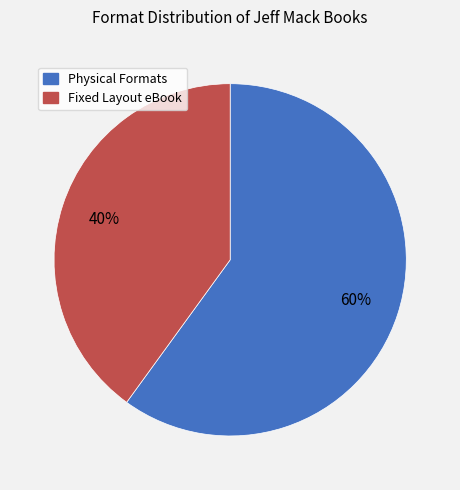

To the nearest percent, what is the difference between the largest and smallest slice percentages?

20%